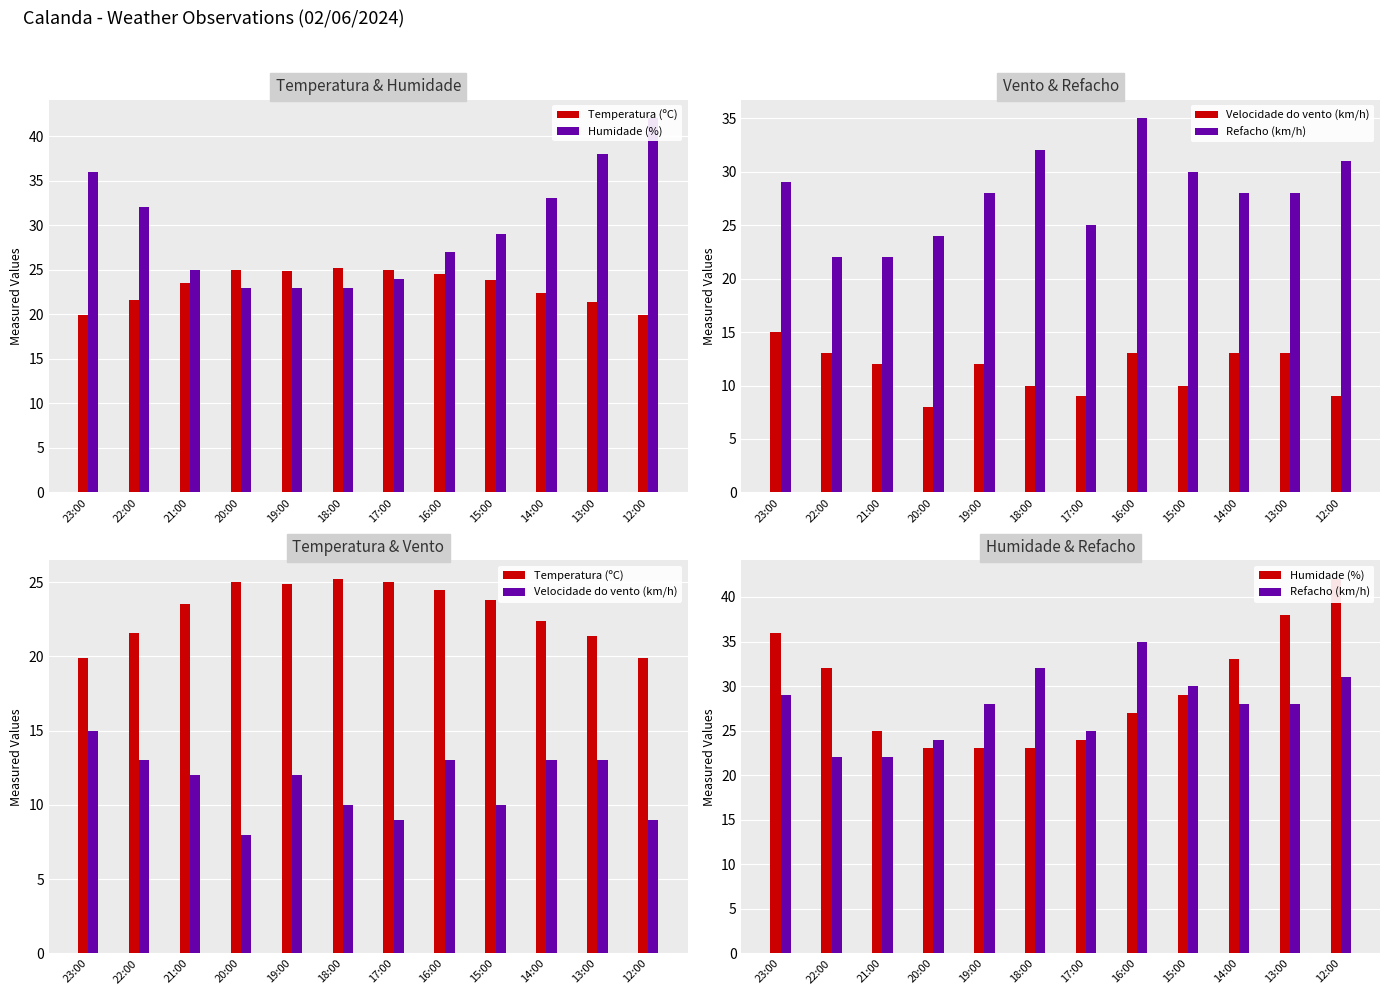

What position from the right is 13:00?

2